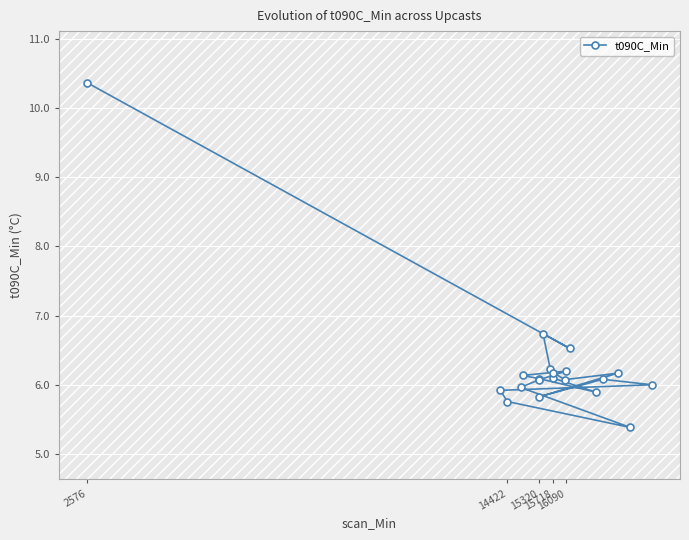

Reading left to right, transcribe all the data shown in this chart.

10.4	5.9	5.8	6.0	6.1	6.1	5.8	6.1	6.7	6.2	6.1	6.2	6.1	6.2	6.5	5.9	6.1	6.2	5.4	6.0